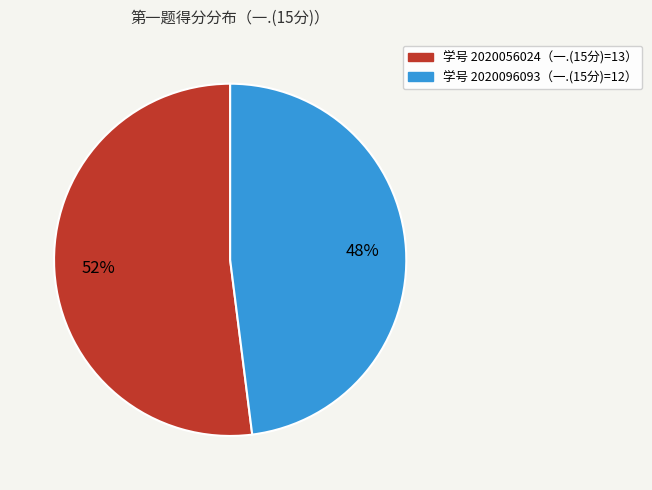

Does any single category account for the majority?

Yes